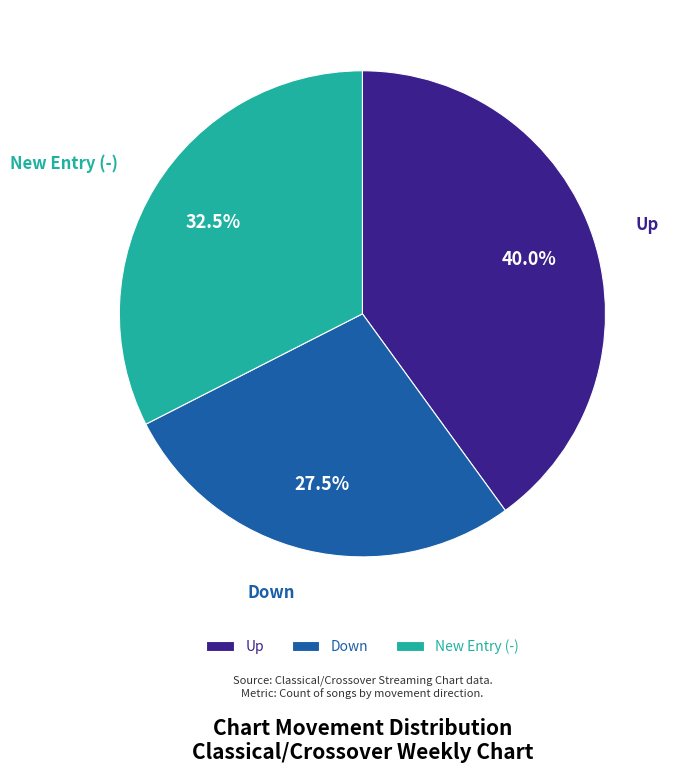

Is there a majority slice in this chart?

No